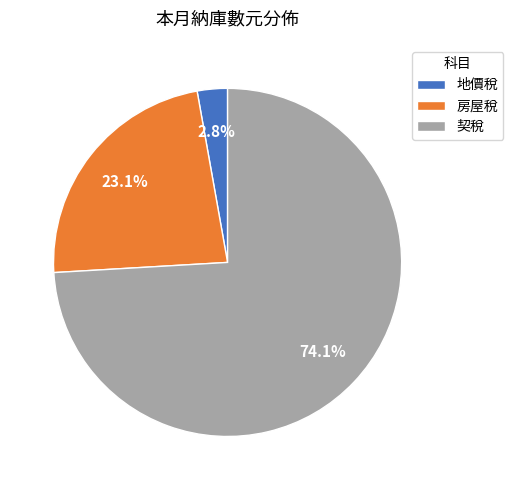

Which has a higher value, 契稅 or 地價稅?

契稅